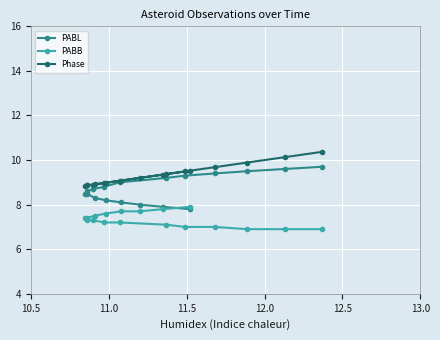

True or false: Phase and PABB intersect in this chart.

False